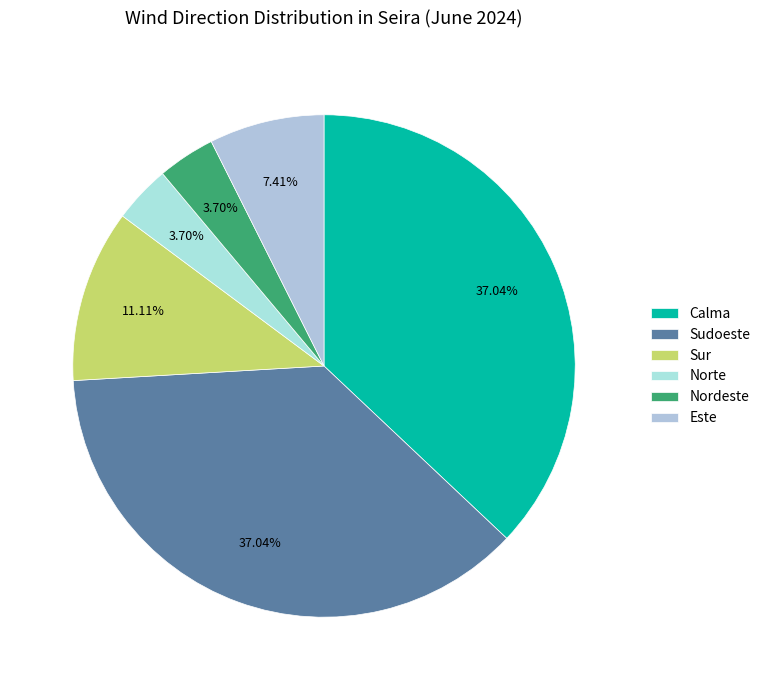

What is the smallest slice in the pie chart?

Norte